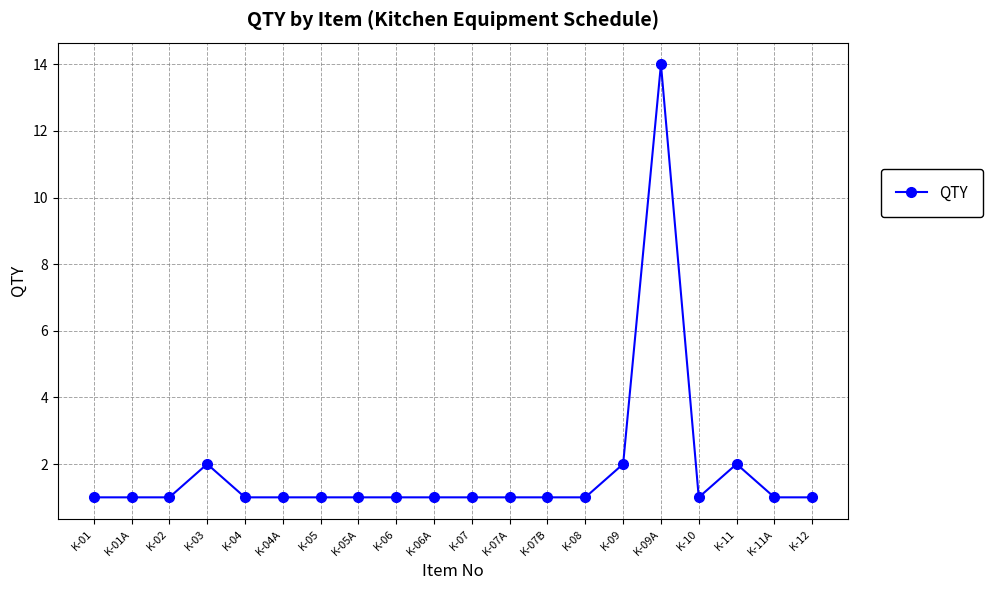

What is the sum of all values?

36